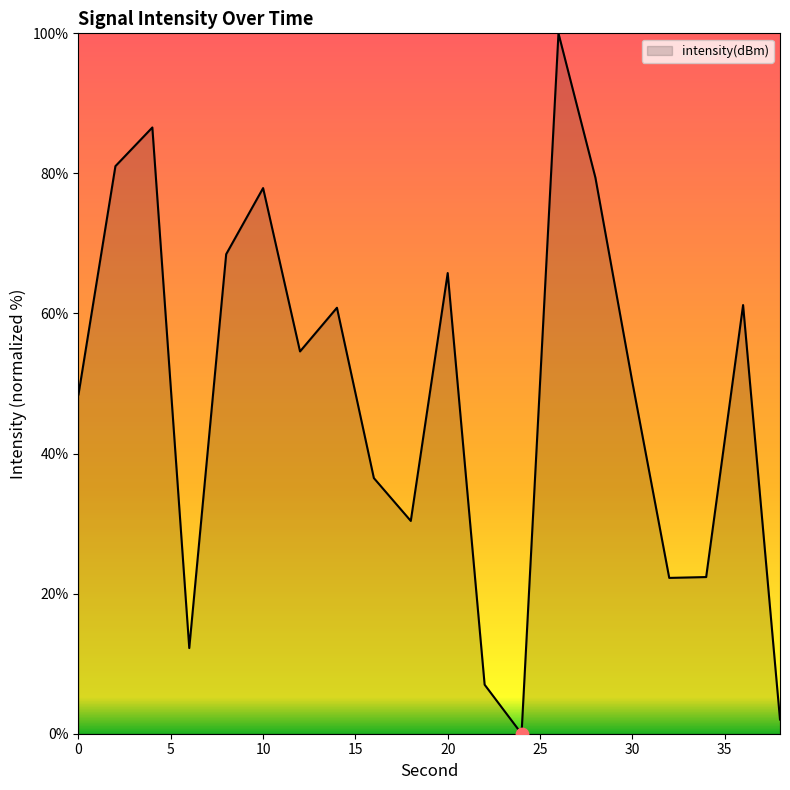

What is the maximum value shown in the chart?

100.0